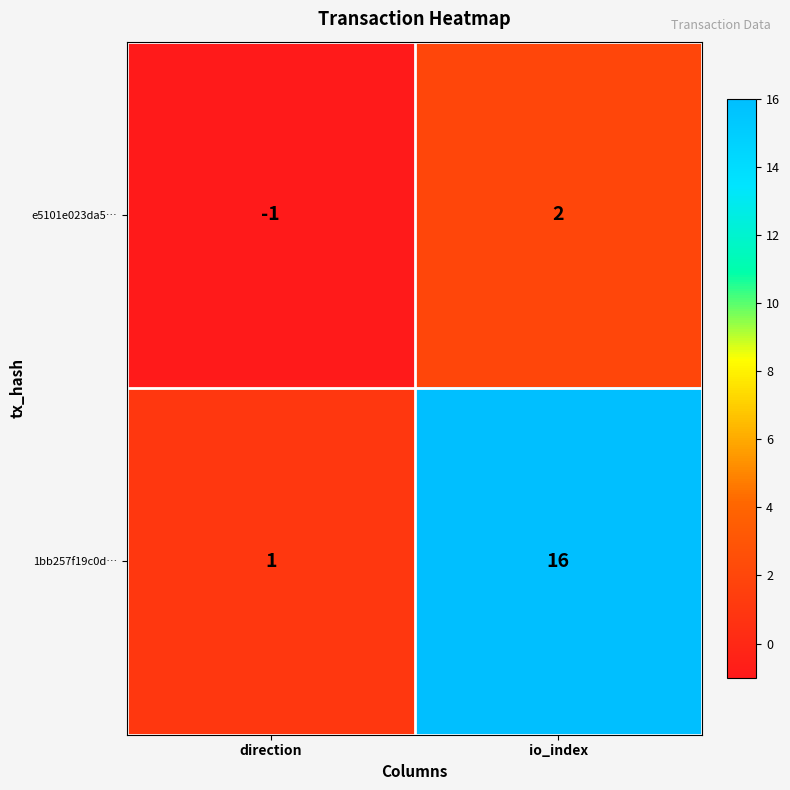

Reading left to right, extract all data points from this chart.

e5101e023da5…: -1	2
1bb257f19c0d…: 1	16